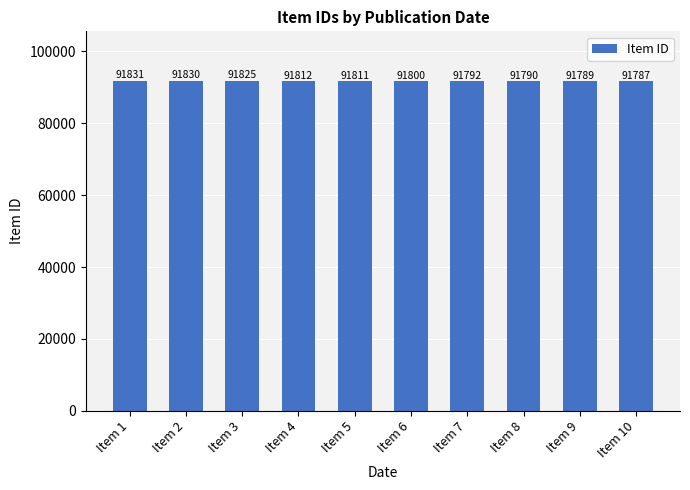

How many data points are less than 91811?

5